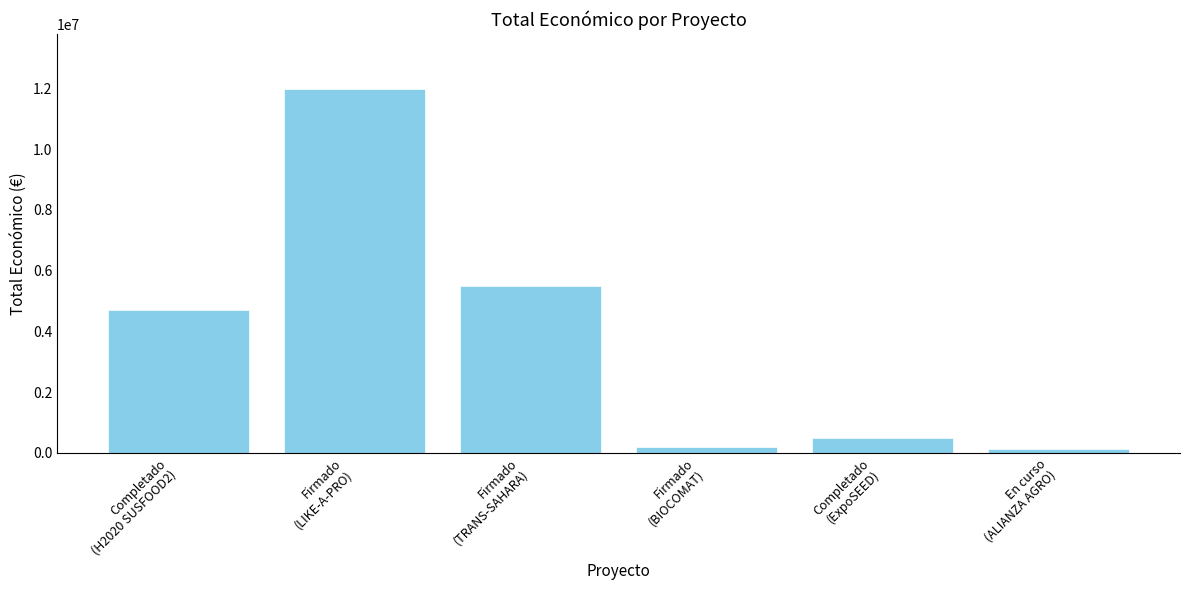

What is the label of the 2nd bar from the left?

Firmado
(LIKE-A-PRO)